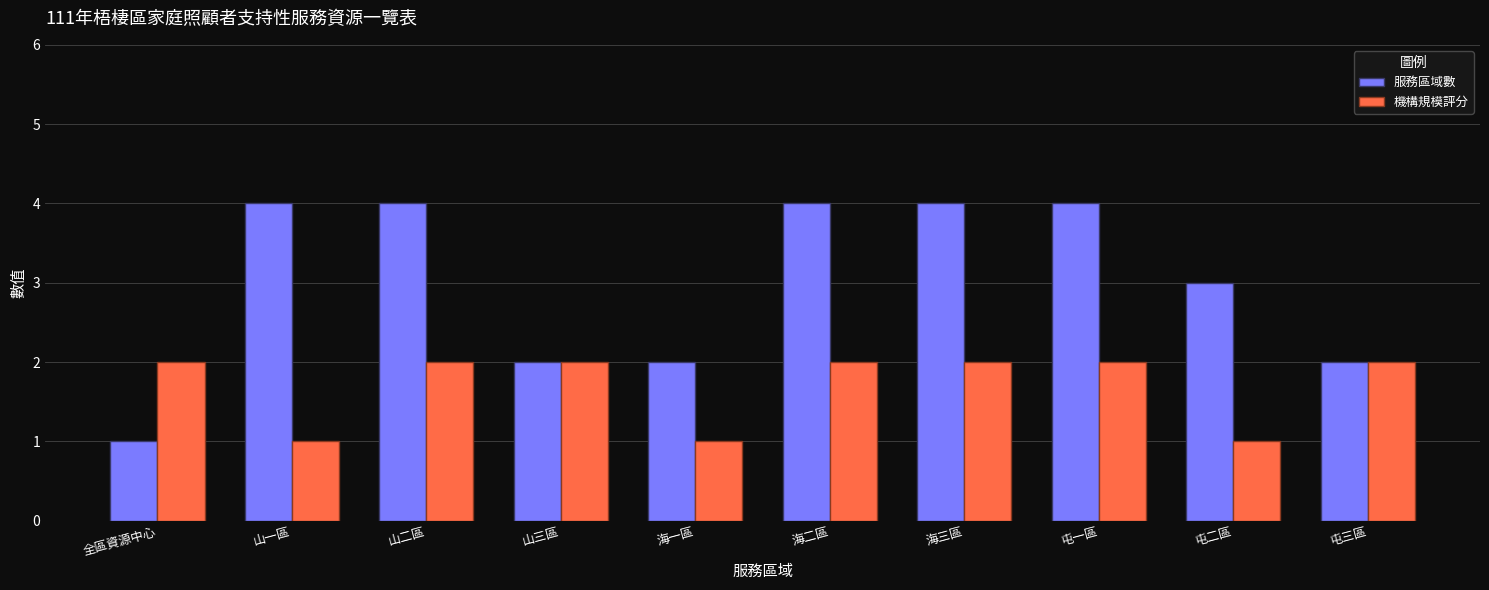

What are all the series names shown in the legend?

服務區域數, 機構規模評分